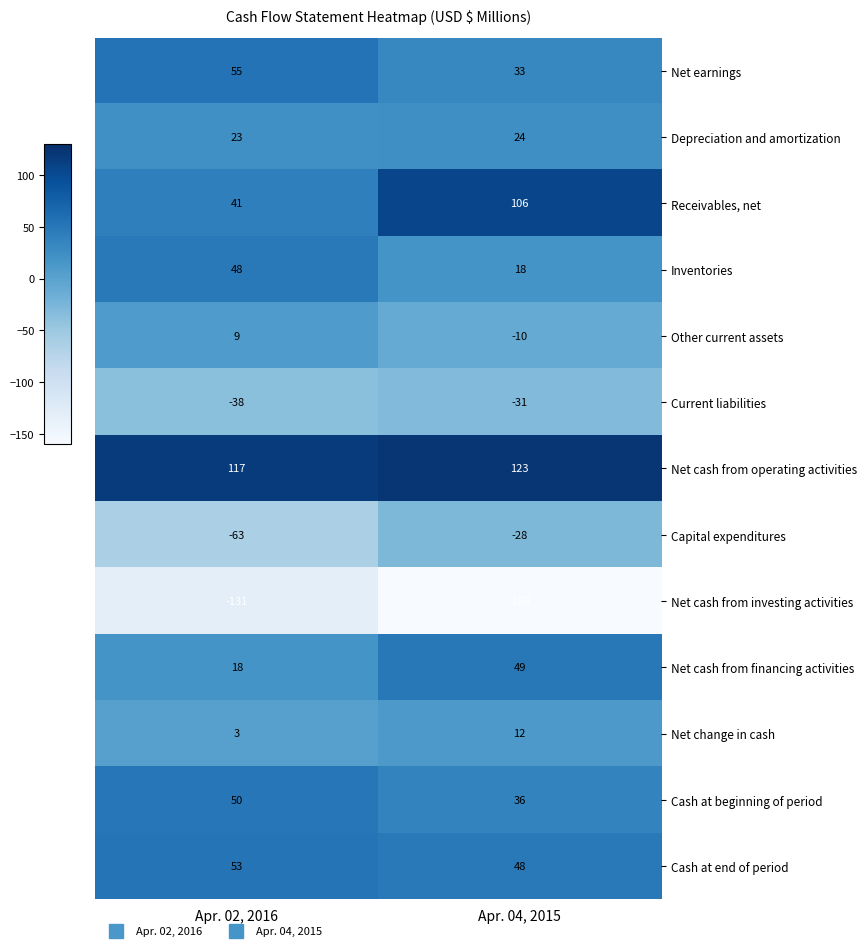

What is the sum of all Net earnings values?

88